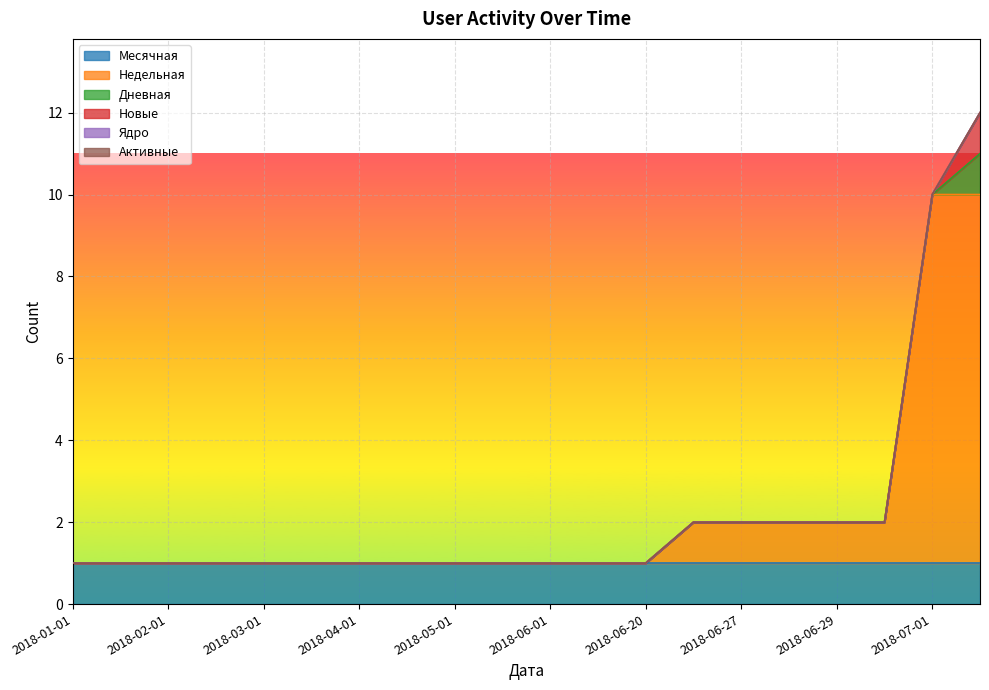

Reading left to right, list all the values displayed in this chart.

Месячная: 2018-01-01=1	2018-01-07=1	2018-02-01=1	2018-02-15=1	2018-03-01=1	2018-03-15=1	2018-04-01=1	2018-04-15=1	2018-05-01=1	2018-05-15=1	2018-06-01=1	2018-06-10=1	2018-06-20=1	2018-06-26=1	2018-06-27=1	2018-06-28=1	2018-06-29=1	2018-06-30=1	2018-07-01=1	2018-07-02=1
Недельная: 2018-01-01=0	2018-01-07=0	2018-02-01=0	2018-02-15=0	2018-03-01=0	2018-03-15=0	2018-04-01=0	2018-04-15=0	2018-05-01=0	2018-05-15=0	2018-06-01=0	2018-06-10=0	2018-06-20=0	2018-06-26=1	2018-06-27=1	2018-06-28=1	2018-06-29=1	2018-06-30=1	2018-07-01=9	2018-07-02=9
Дневная: 2018-01-01=0	2018-01-07=0	2018-02-01=0	2018-02-15=0	2018-03-01=0	2018-03-15=0	2018-04-01=0	2018-04-15=0	2018-05-01=0	2018-05-15=0	2018-06-01=0	2018-06-10=0	2018-06-20=0	2018-06-26=0	2018-06-27=0	2018-06-28=0	2018-06-29=0	2018-06-30=0	2018-07-01=0	2018-07-02=1
Новые: 2018-01-01=0	2018-01-07=0	2018-02-01=0	2018-02-15=0	2018-03-01=0	2018-03-15=0	2018-04-01=0	2018-04-15=0	2018-05-01=0	2018-05-15=0	2018-06-01=0	2018-06-10=0	2018-06-20=0	2018-06-26=0	2018-06-27=0	2018-06-28=0	2018-06-29=0	2018-06-30=0	2018-07-01=0	2018-07-02=1
Ядро: 2018-01-01=0	2018-01-07=0	2018-02-01=0	2018-02-15=0	2018-03-01=0	2018-03-15=0	2018-04-01=0	2018-04-15=0	2018-05-01=0	2018-05-15=0	2018-06-01=0	2018-06-10=0	2018-06-20=0	2018-06-26=0	2018-06-27=0	2018-06-28=0	2018-06-29=0	2018-06-30=0	2018-07-01=0	2018-07-02=0
Активные: 2018-01-01=0	2018-01-07=0	2018-02-01=0	2018-02-15=0	2018-03-01=0	2018-03-15=0	2018-04-01=0	2018-04-15=0	2018-05-01=0	2018-05-15=0	2018-06-01=0	2018-06-10=0	2018-06-20=0	2018-06-26=0	2018-06-27=0	2018-06-28=0	2018-06-29=0	2018-06-30=0	2018-07-01=0	2018-07-02=0